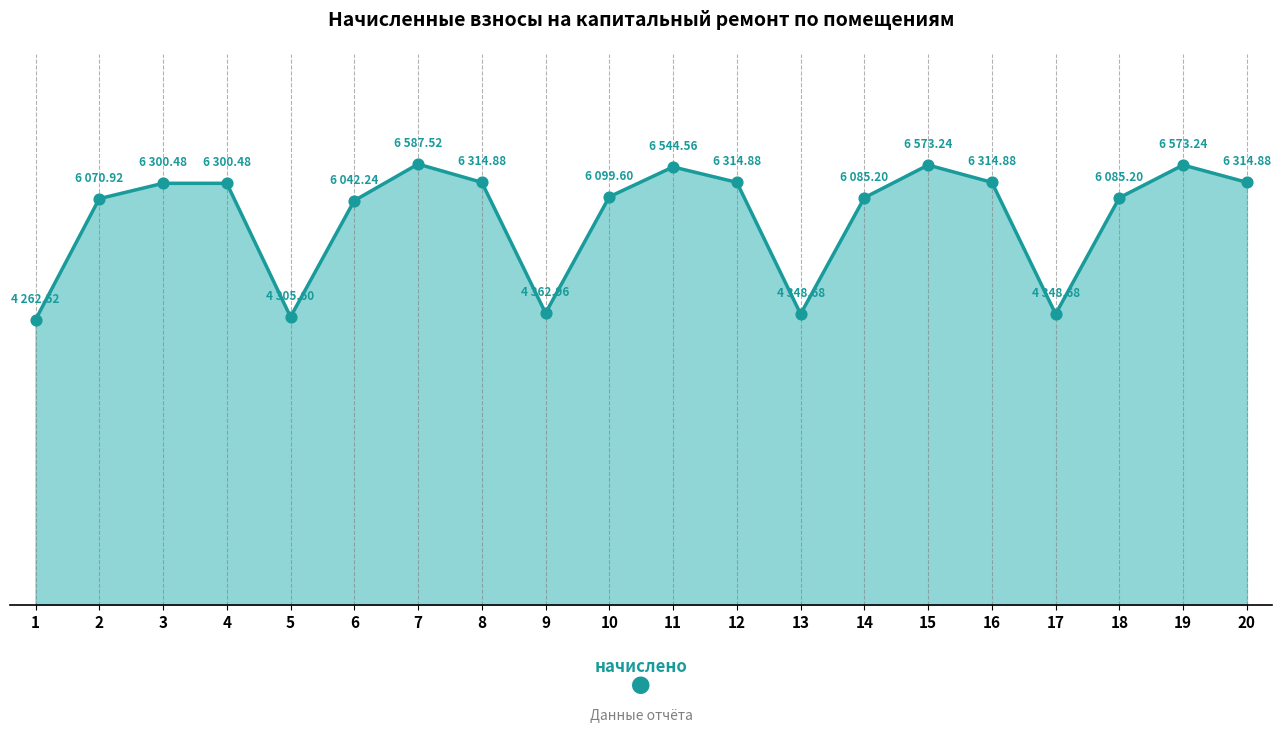

Does the chart have visible grid lines?

No